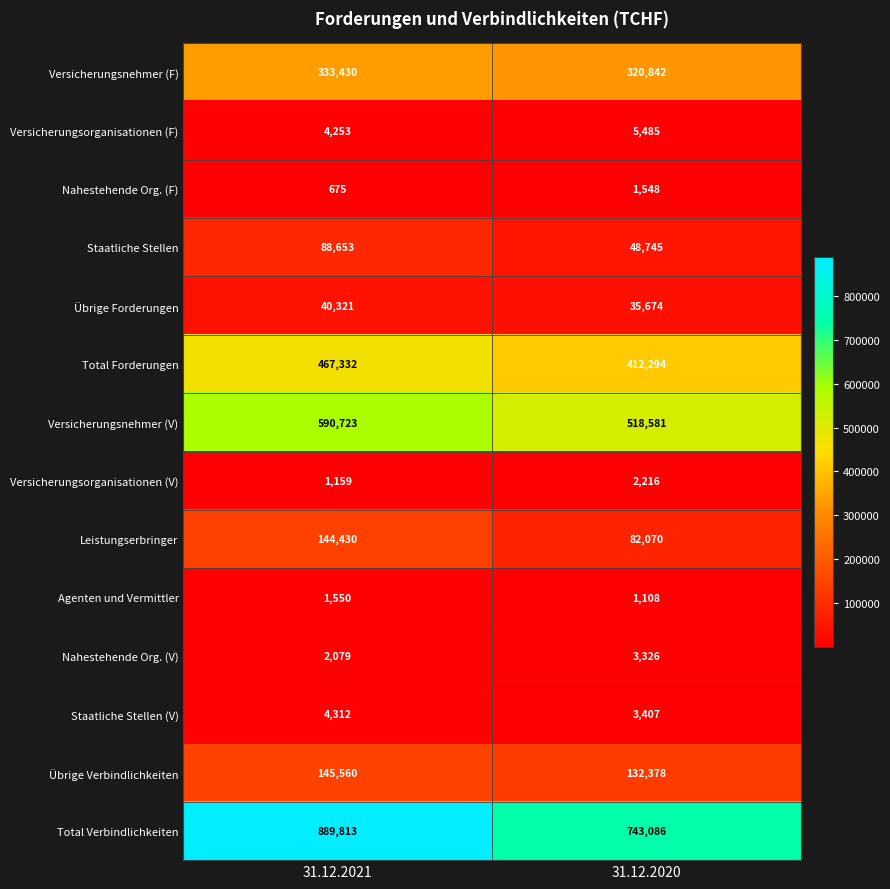

How many distinct data groups are displayed?

14